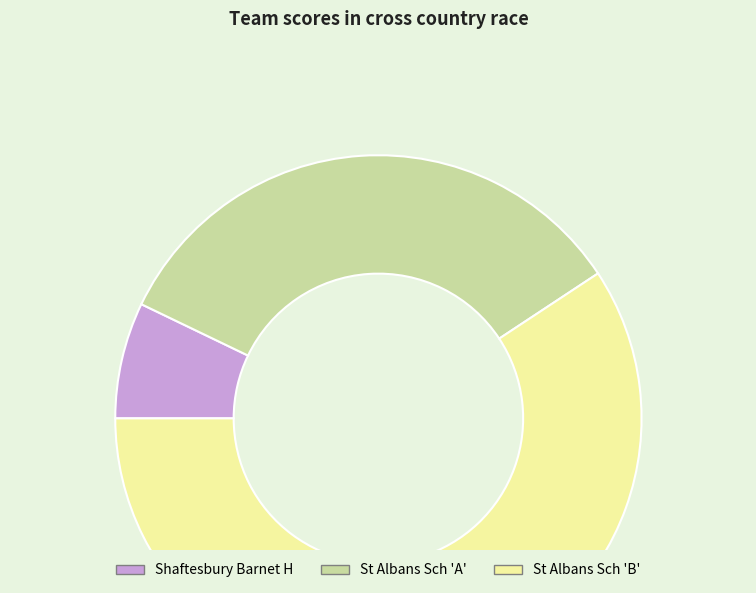

How many slices are in this pie chart?

3